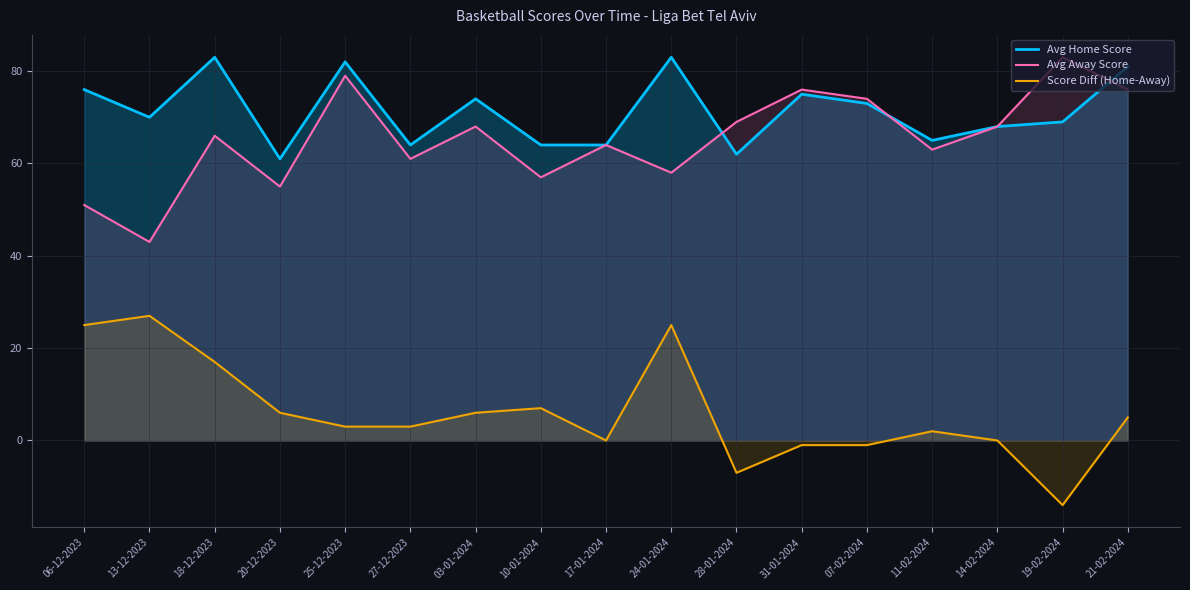

Reading left to right, list all the values displayed in this chart.

Avg Home Score: 76	70	83	61	82	64	74	64	64	83	62	75	73	65	68	69	81
Avg Away Score: 51	43	66	55	79	61	68	57	64	58	69	76	74	63	68	83	76
Score Diff (Home-Away): 25	27	17	6	3	3	6	7	0	25	-7	-1	-1	2	0	-14	5